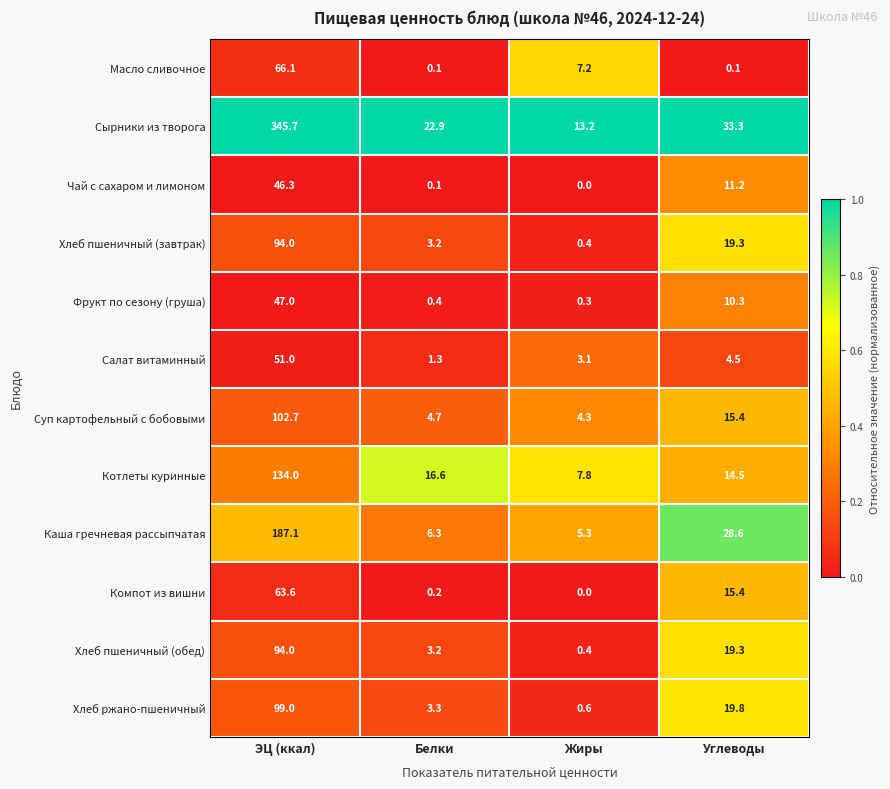

Which series has the largest range (max minus min)?

Сырники из творога